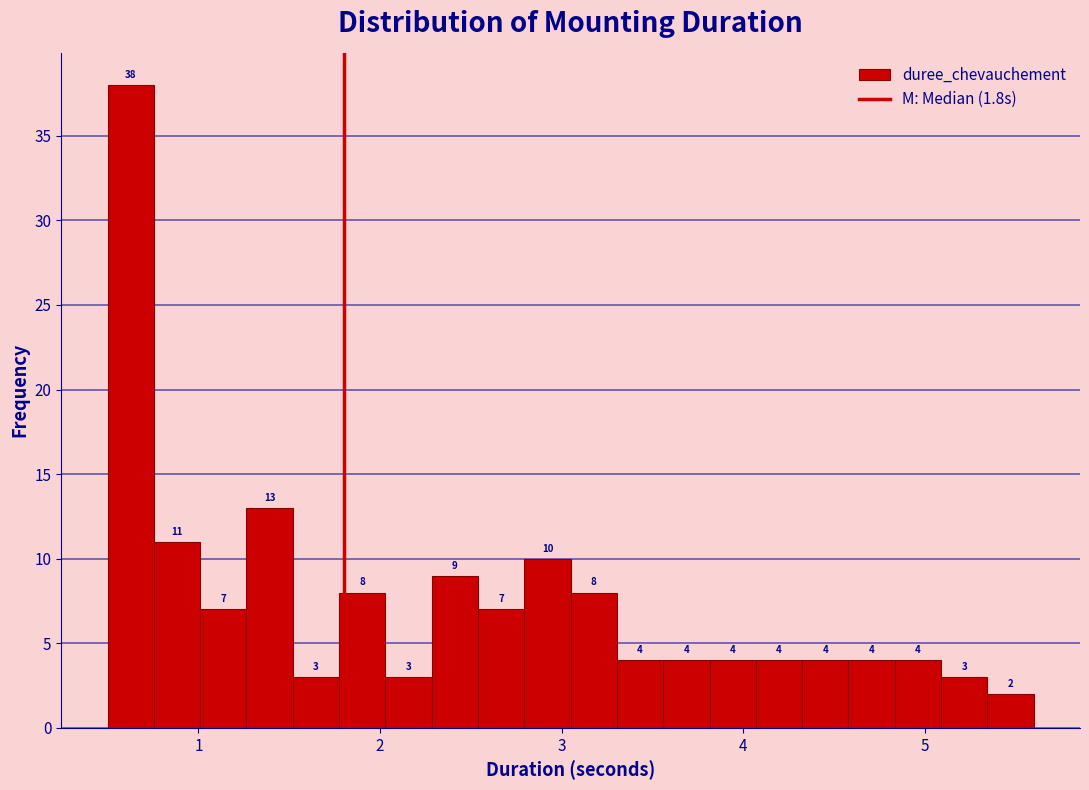

Read against the x-axis, roughly where is the centre of the tallest bar?

0.6